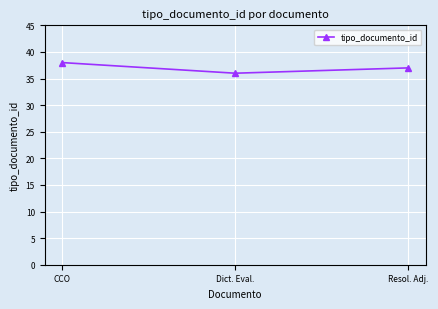

What is the average value?

37